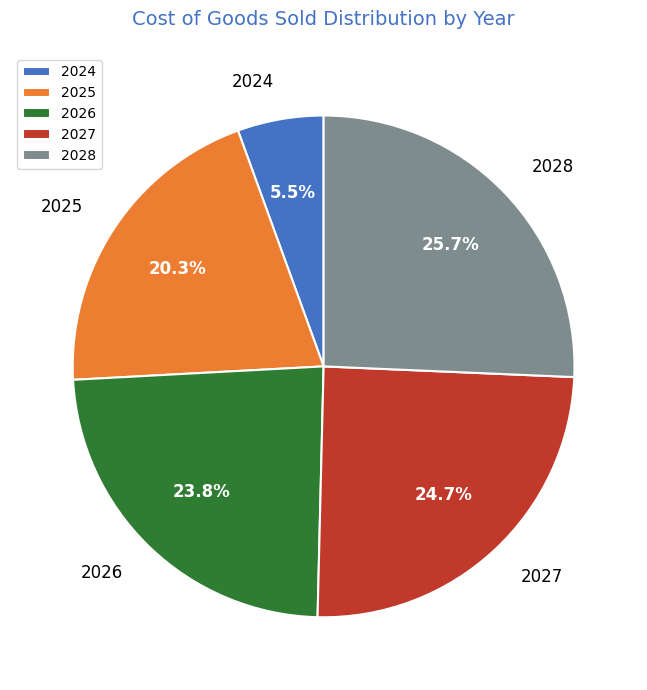

Is there any slice that represents more than half of the pie?

No